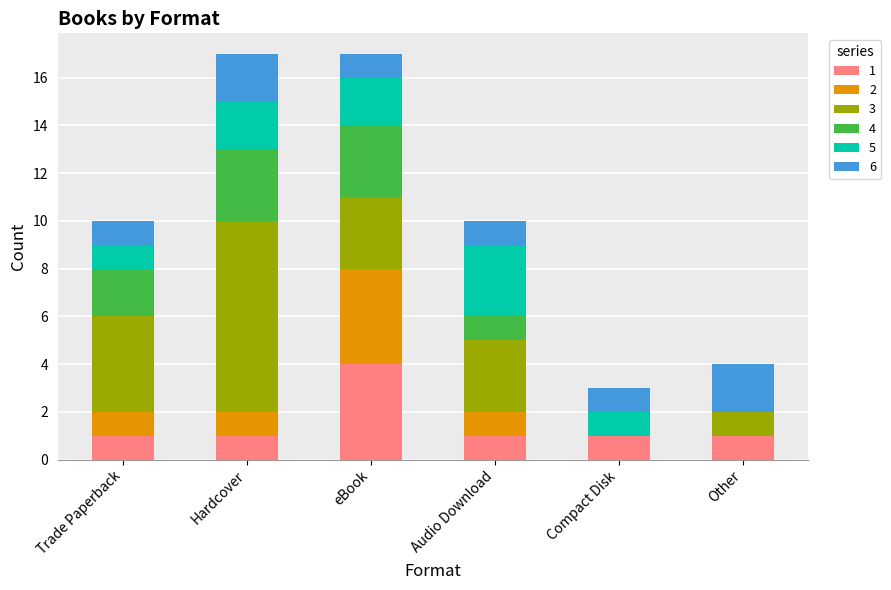

What is the label of the 2nd bar from the left?

Hardcover